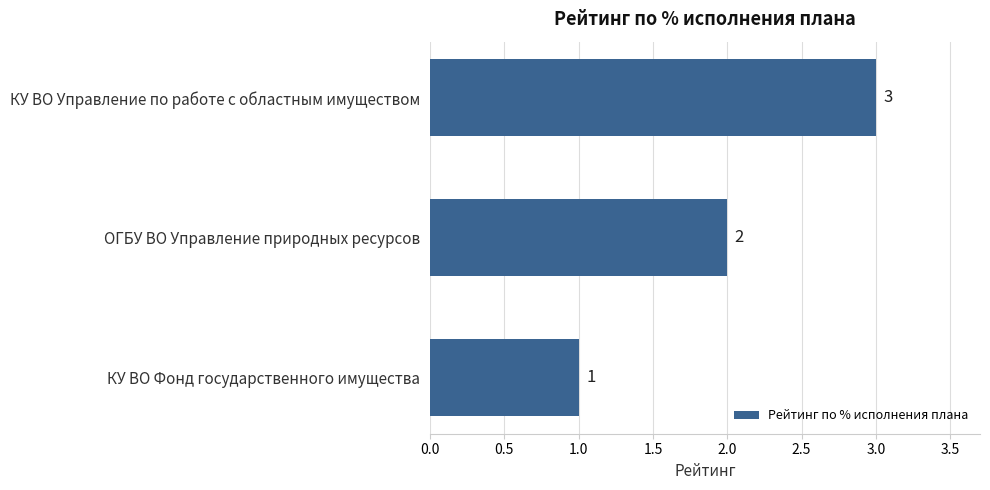

What is the minimum value shown in the chart?

1